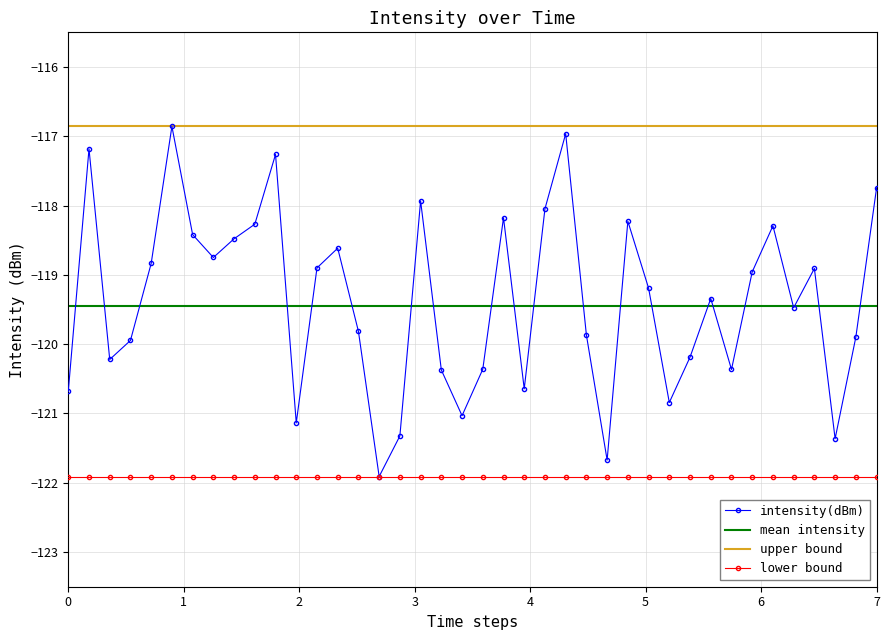

True or false: upper bound and mean intensity intersect in this chart.

False